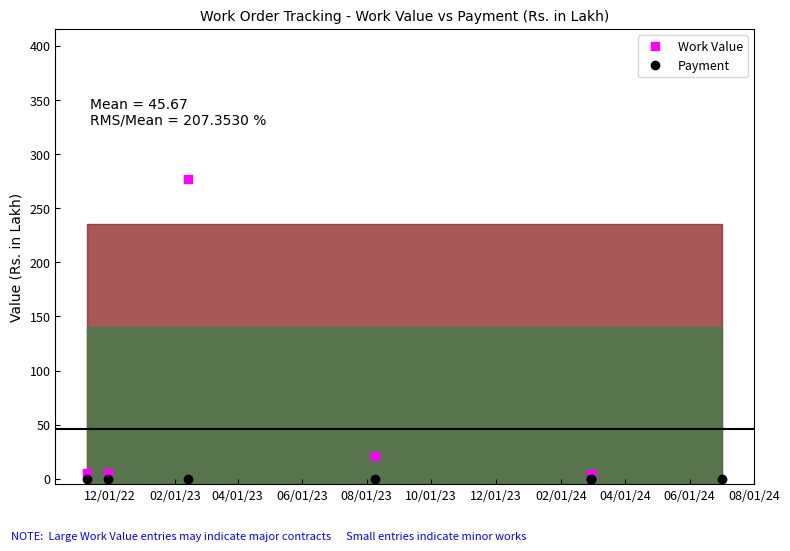

What position from the left is 02/01/23?

2